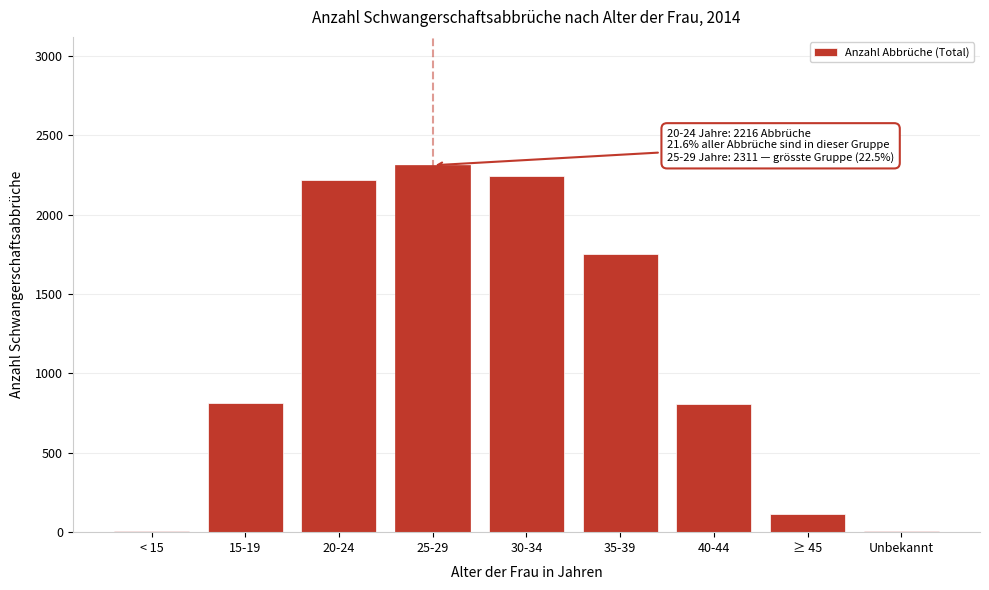

Which has a higher value, ≥ 45 or 30-34?

30-34